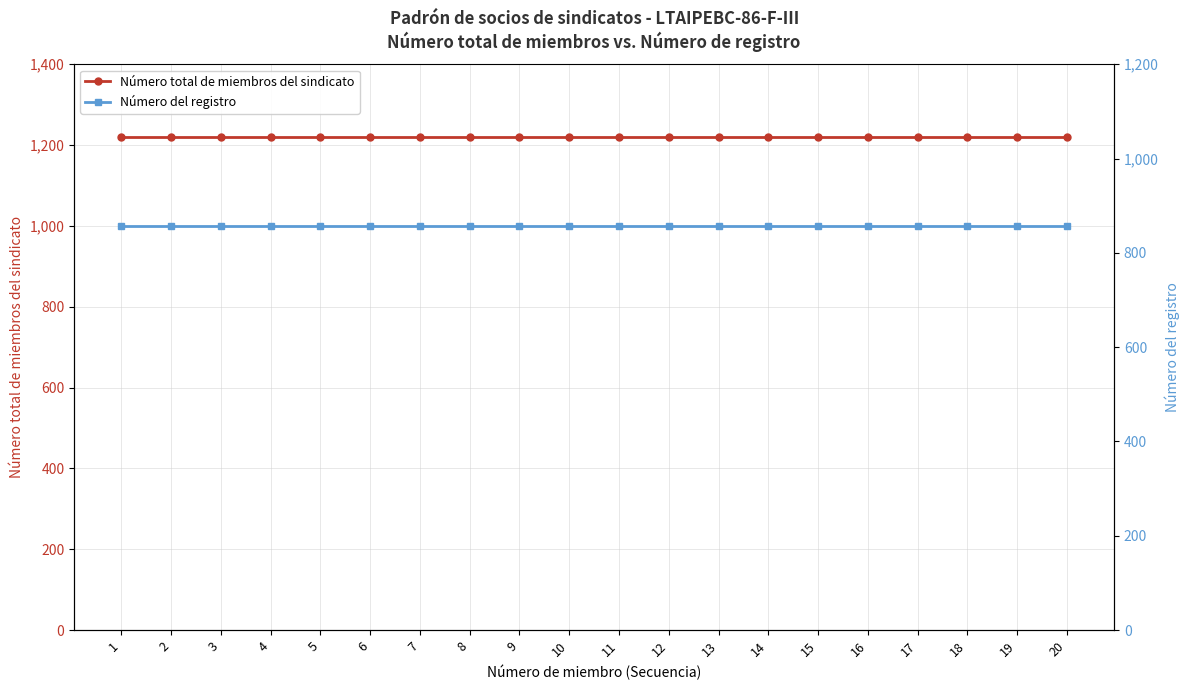

What are all the series names shown in the legend?

Número total de miembros del sindicato, Número del registro